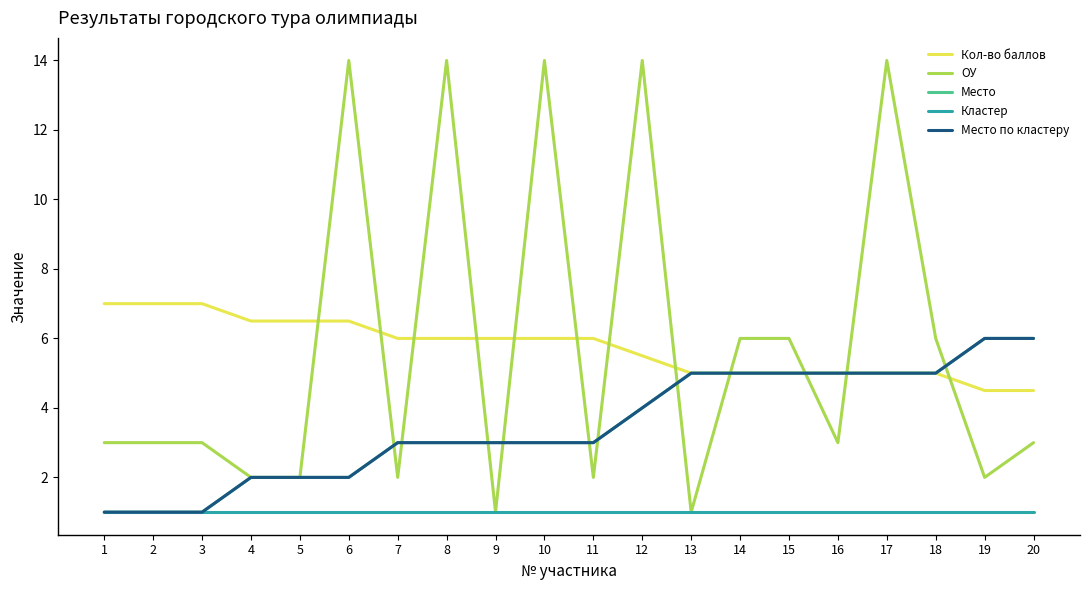

Does the chart display data point markers on the line(s)?

No